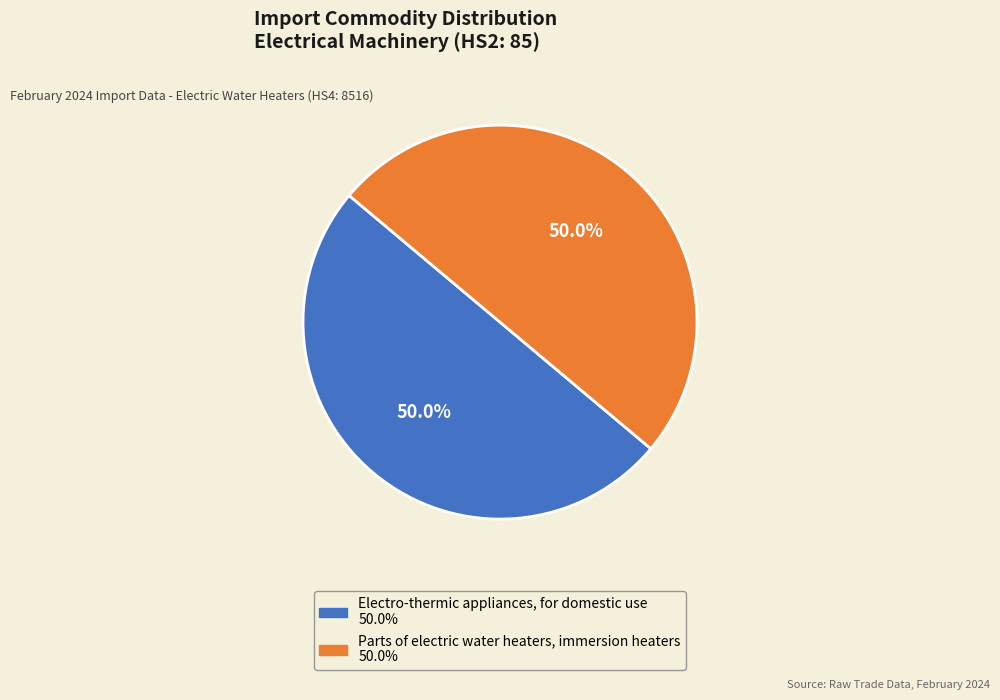

To the nearest percent, what is the average slice percentage?

50%